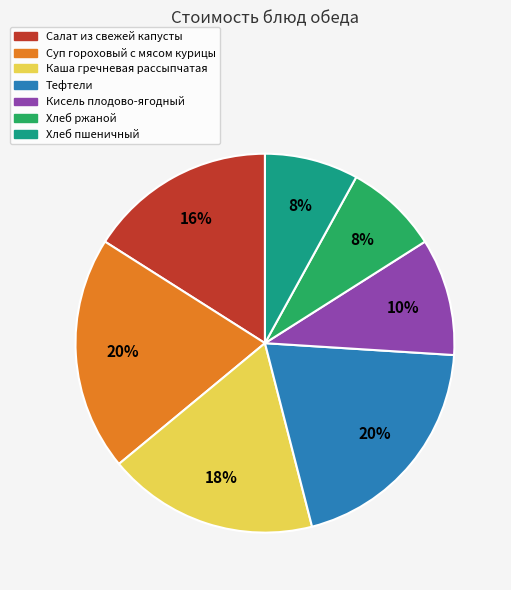

How many segments does this pie chart have?

7